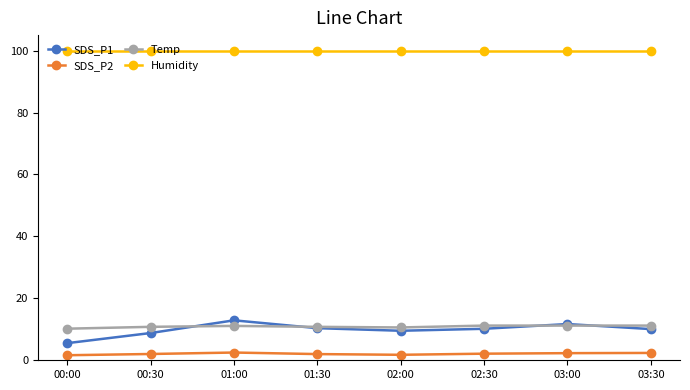

What is the minimum value for Humidity?

99.9